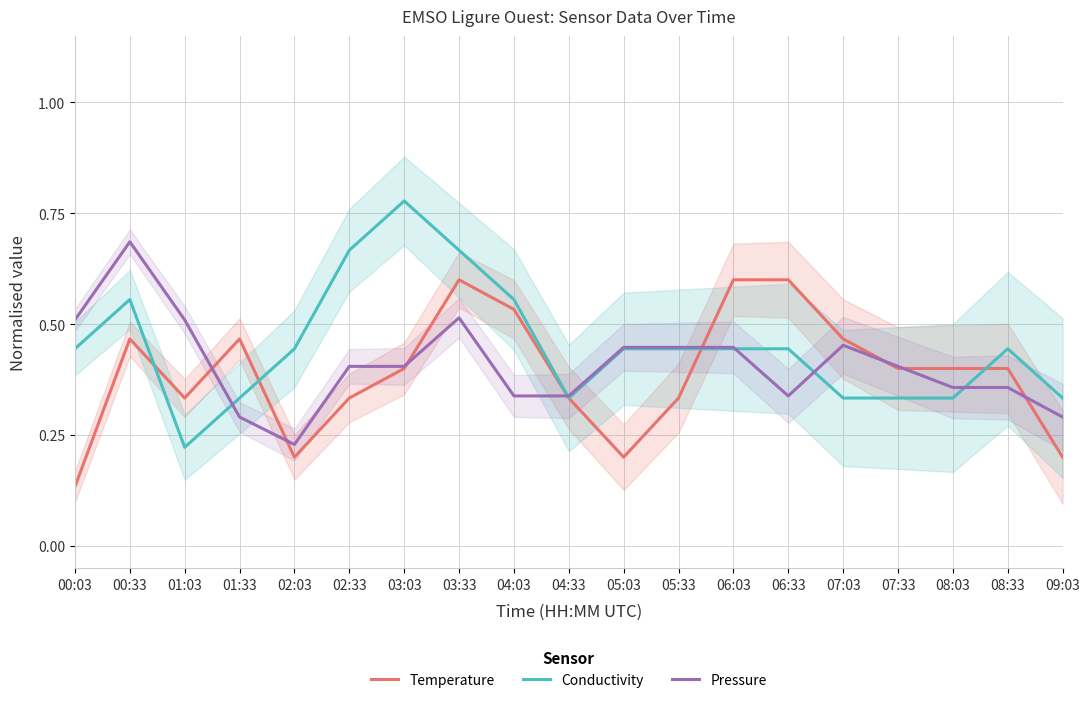

Which series ends up on top after the final intersection of Temperature and Conductivity?

Conductivity